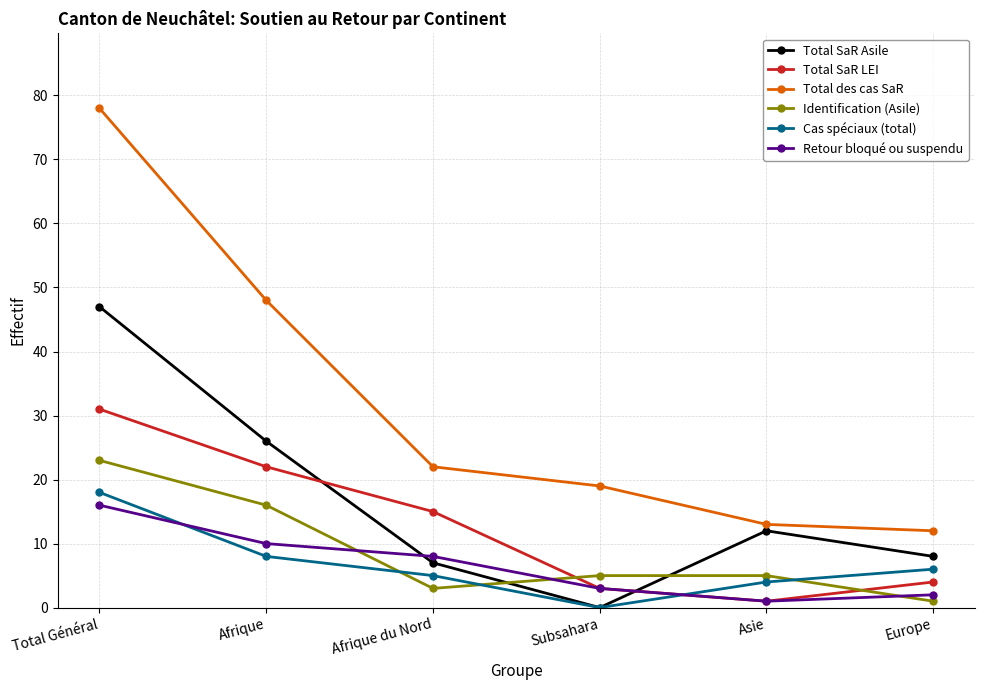

Reading right to left, list all the values displayed in this chart.

Total SaR Asile: 8	12	0	7	26	47
Total SaR LEI: 4	1	3	15	22	31
Total des cas SaR: 12	13	19	22	48	78
Identification (Asile): 1	5	5	3	16	23
Cas spéciaux (total): 6	4	0	5	8	18
Retour bloqué ou suspendu: 2	1	3	8	10	16